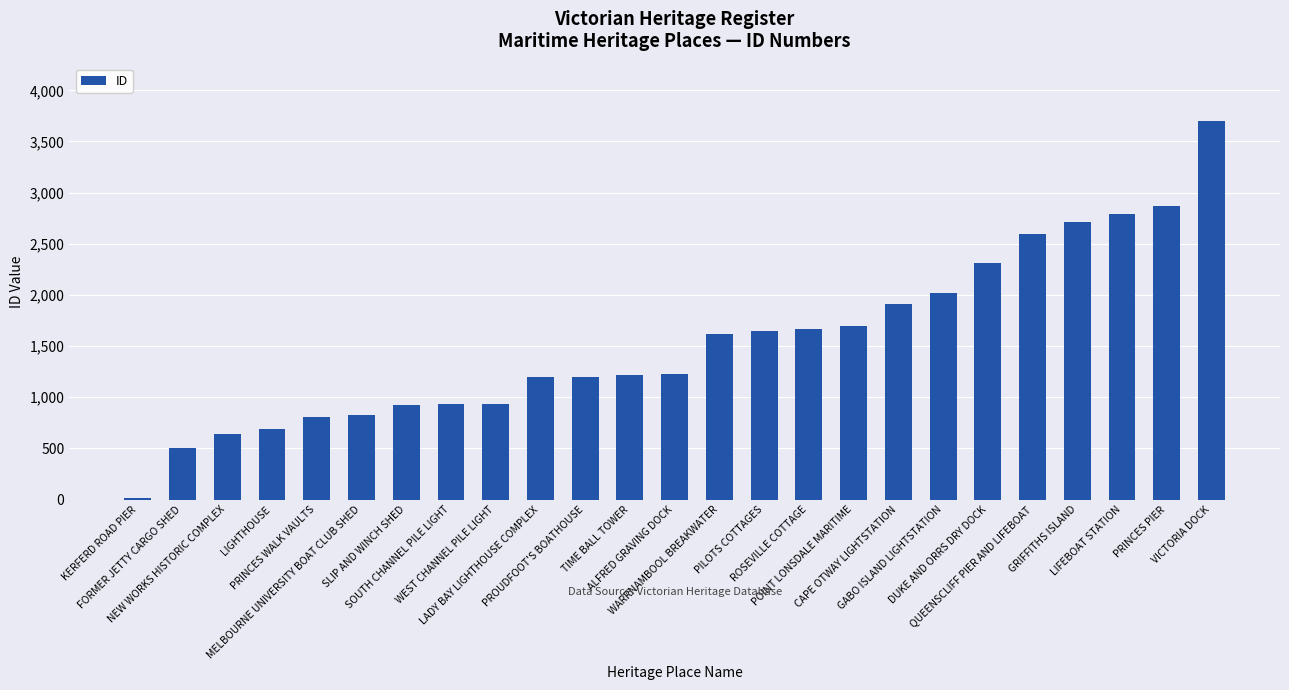

Is it true that the value at PROUDFOOT'S BOATHOUSE is 629?

False